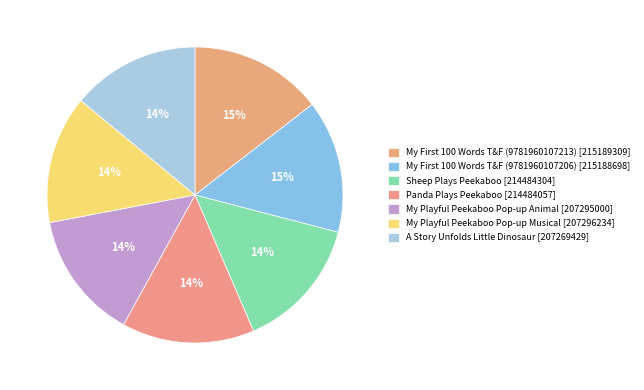

How many segments does this pie chart have?

7